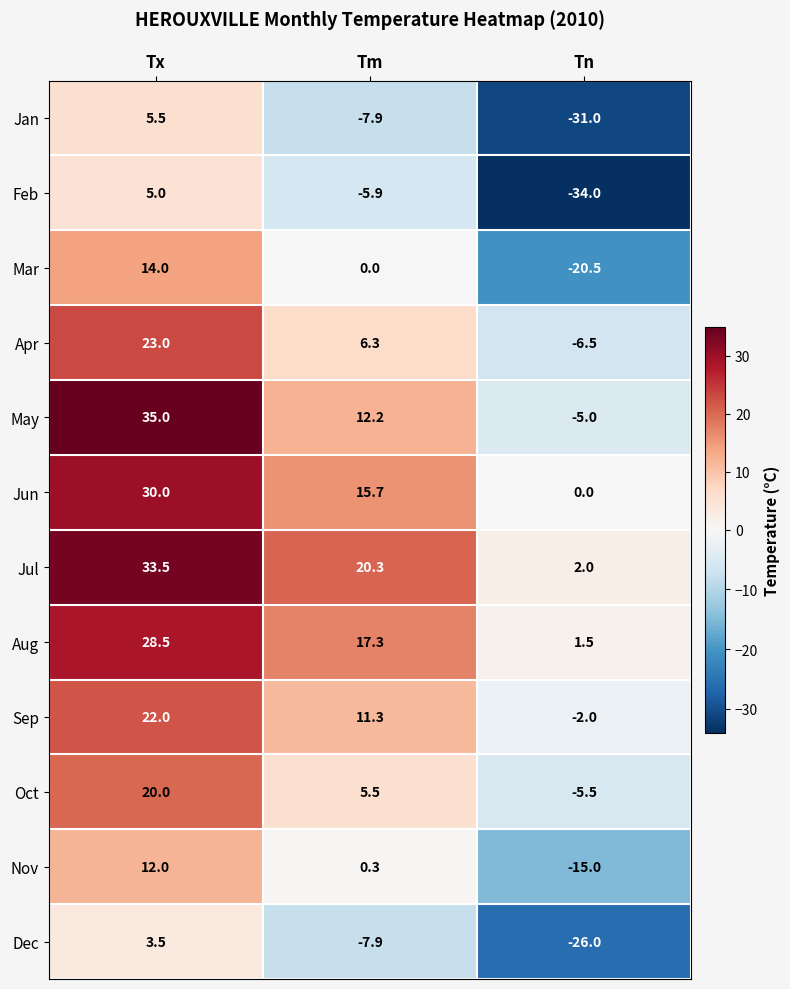

What is the sum of the Jan values at Tm and Tx?

-2.4